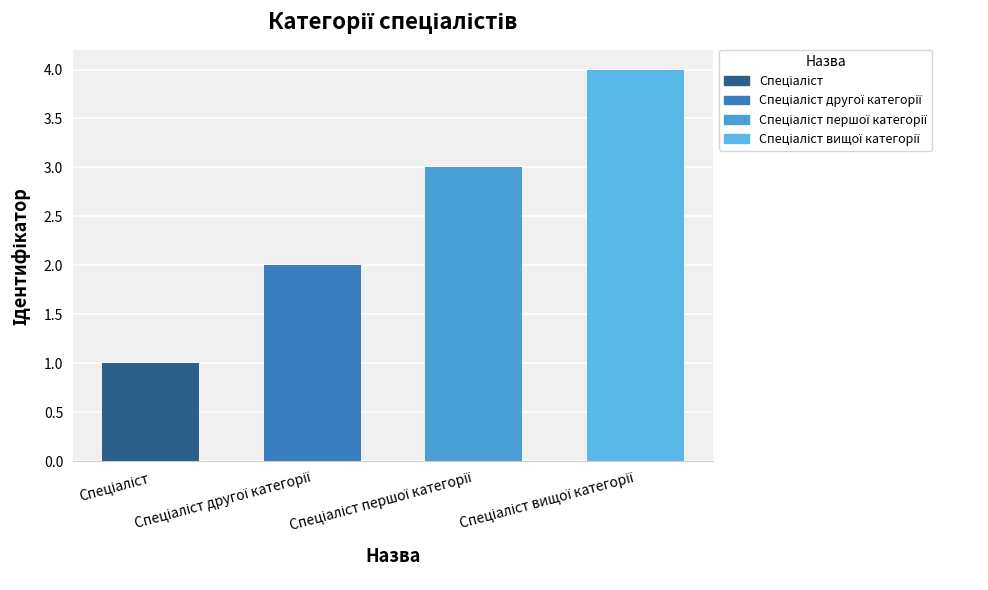

What is the difference between the second highest and minimum values?

2